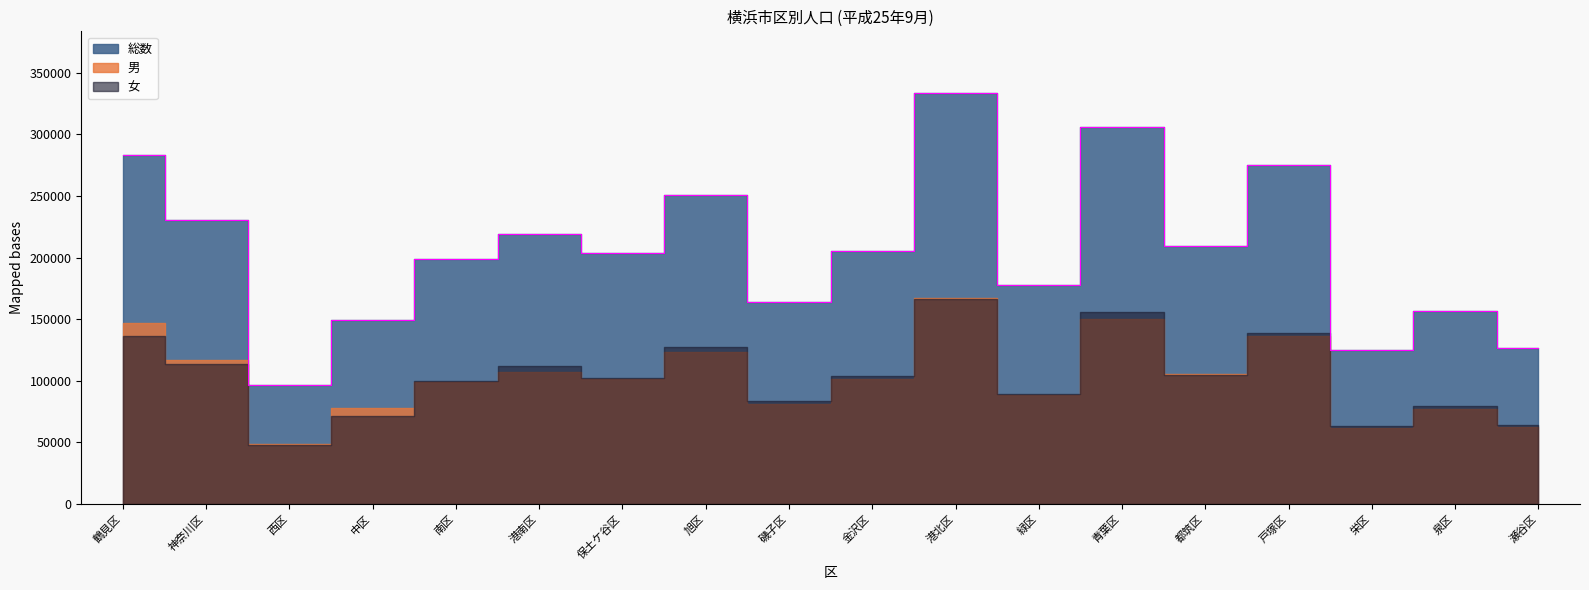

What is the difference between the maximum and minimum values in the 総数 series?

236591